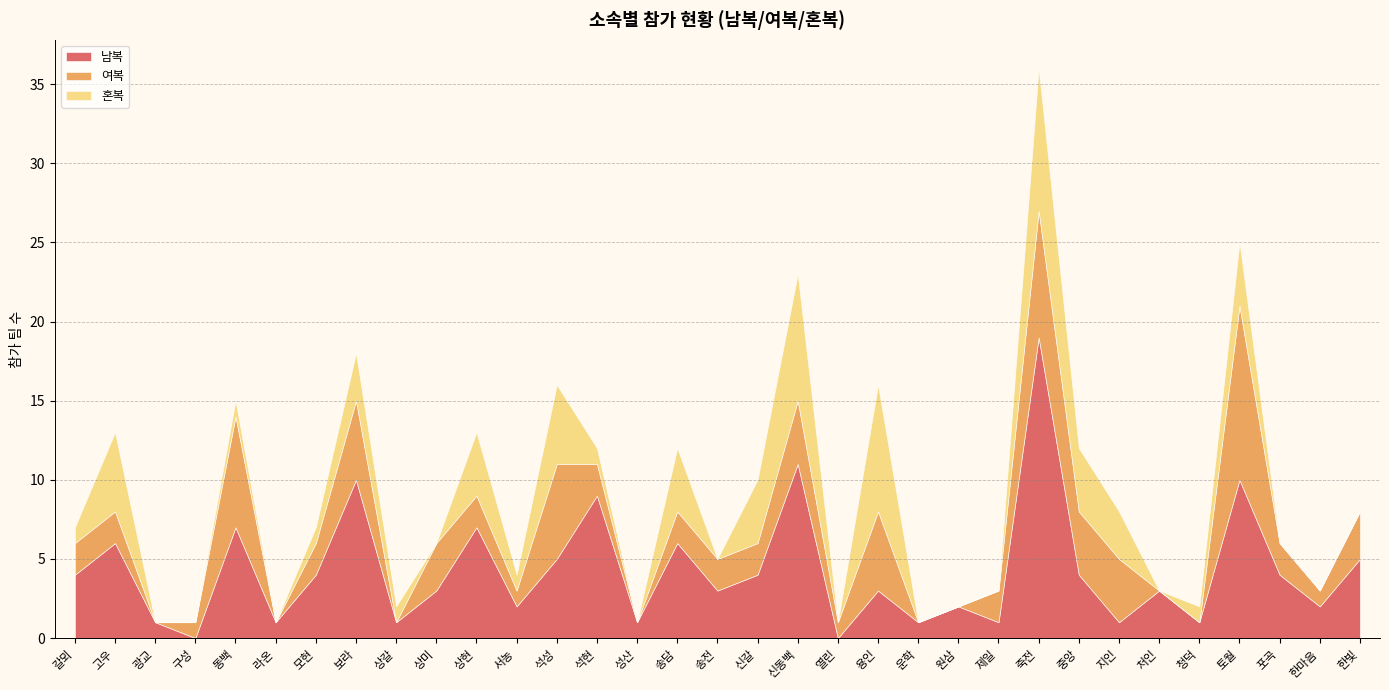

Reading left to right, what are all the values shown in this chart?

남복: 4	6	1	0	7	1	4	10	1	3	7	2	5	9	1	6	3	4	11	0	3	1	2	1	19	4	1	3	1	10	4	2	5
여복: 2	2	0	1	7	0	2	5	0	3	2	1	6	2	0	2	2	2	4	1	5	0	0	2	8	4	4	0	0	11	2	1	3
혼복: 1	5	0	0	1	0	1	3	1	0	4	1	5	1	0	4	0	4	8	0	8	0	0	0	9	4	3	0	1	4	0	0	0